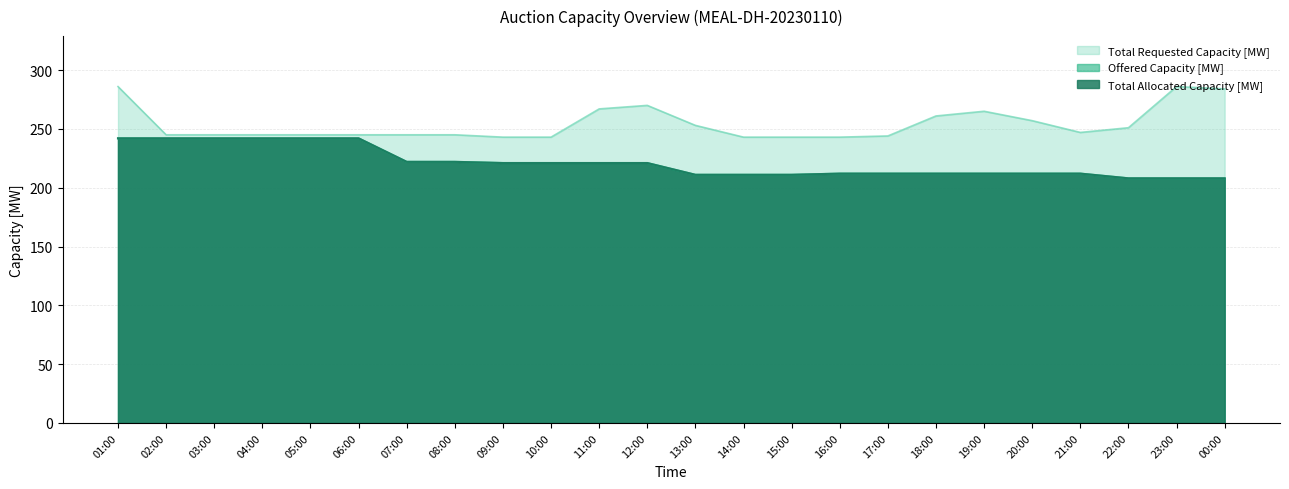

Which series has the largest total across all categories?

Total Requested Capacity [MW]